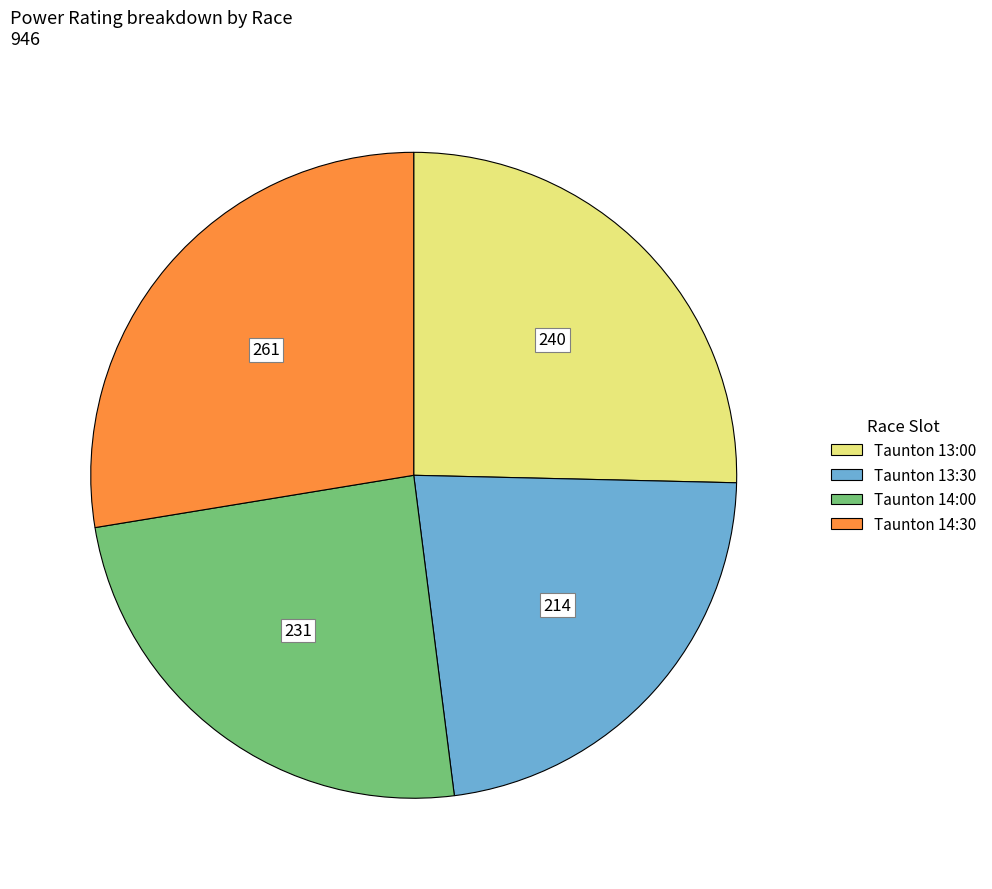

Does any single category account for the majority?

No